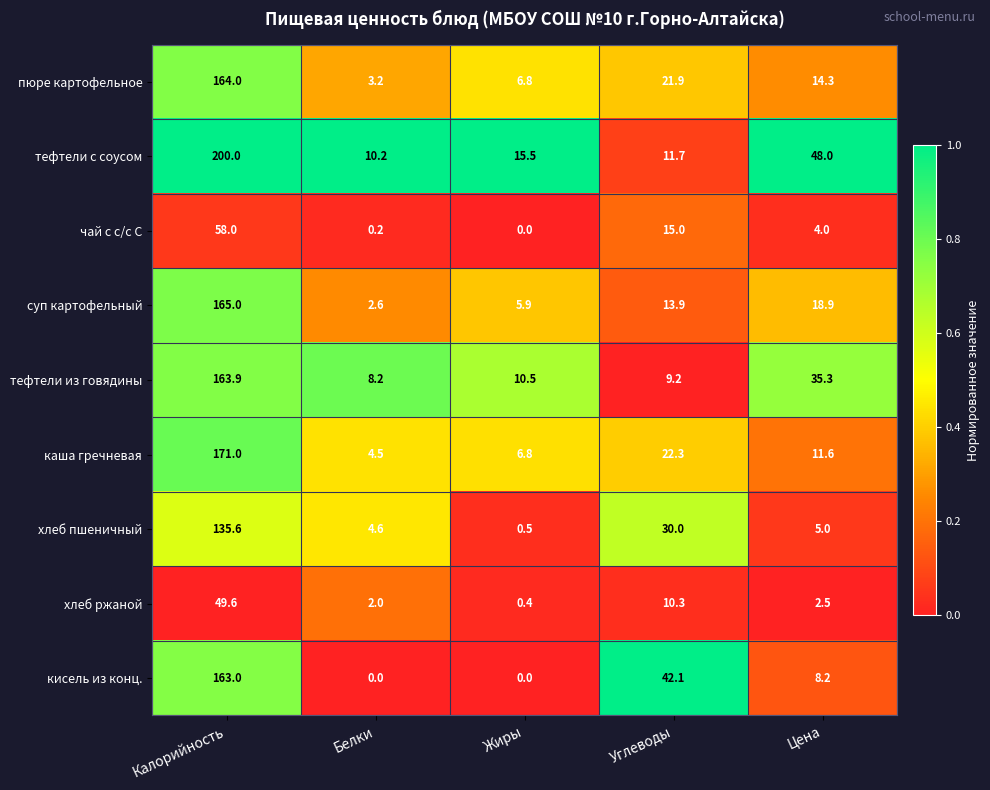

Which series has the largest total across all categories?

тефтели с соусом